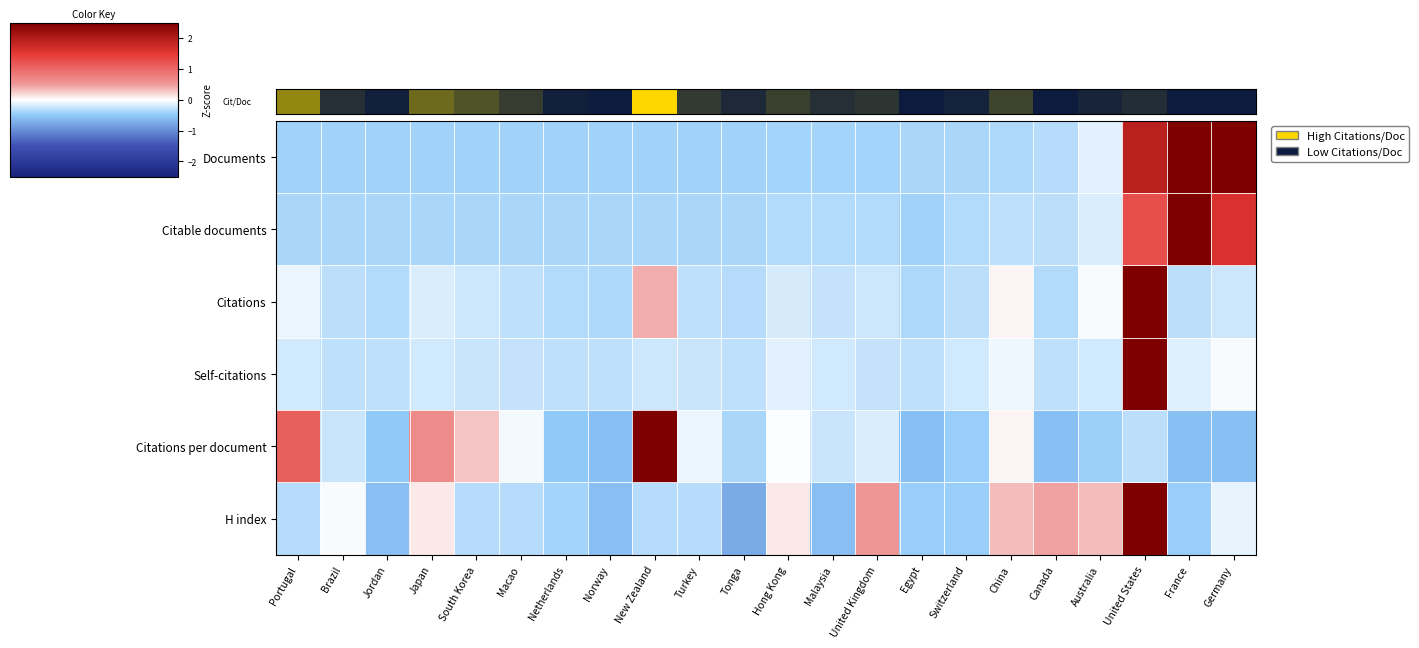

How many categories are shown in the chart?

22